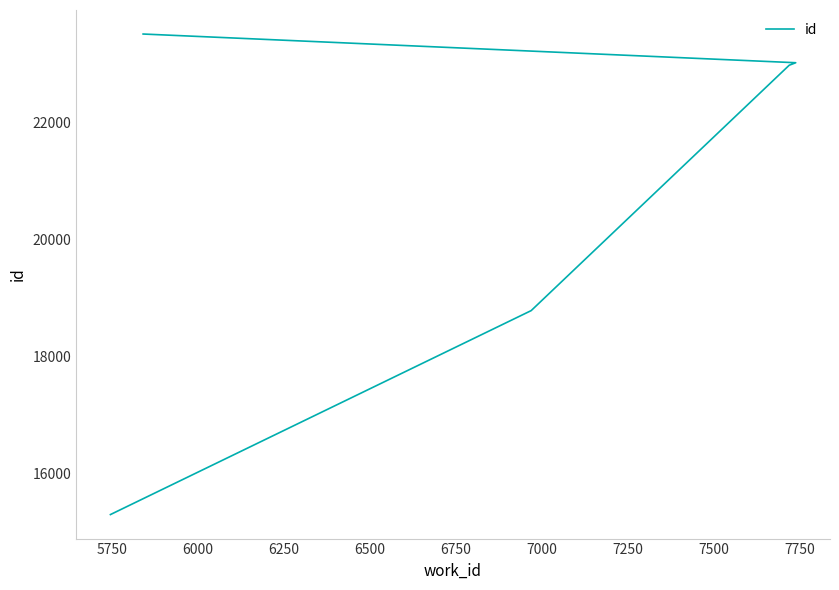

What is the greatest value displayed?

23509